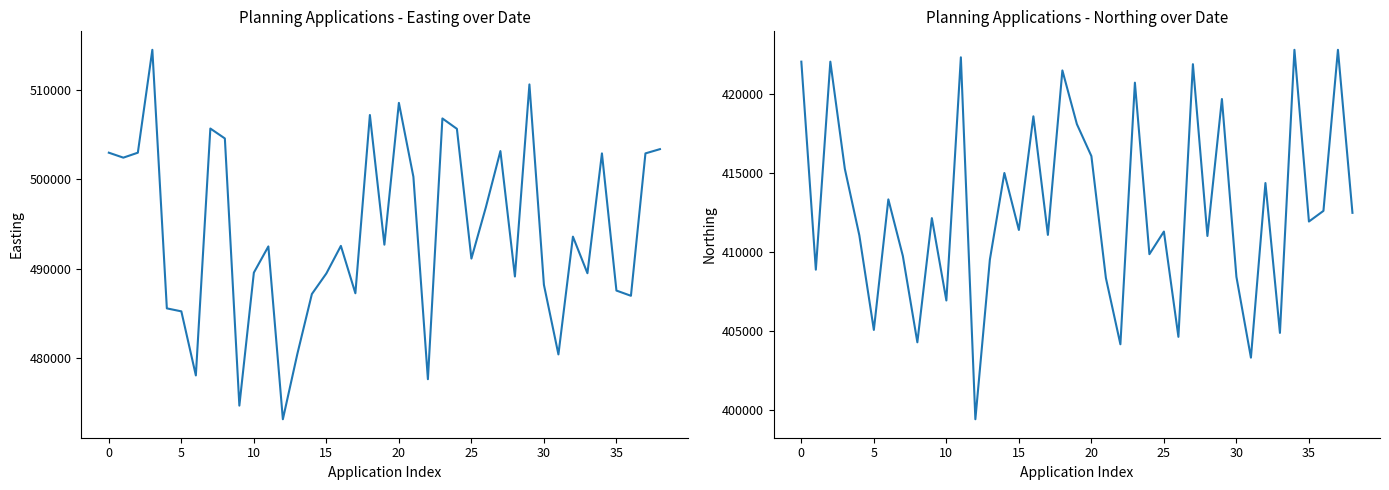

What is the difference between the maximum and second lowest values in the Northing series?

19534